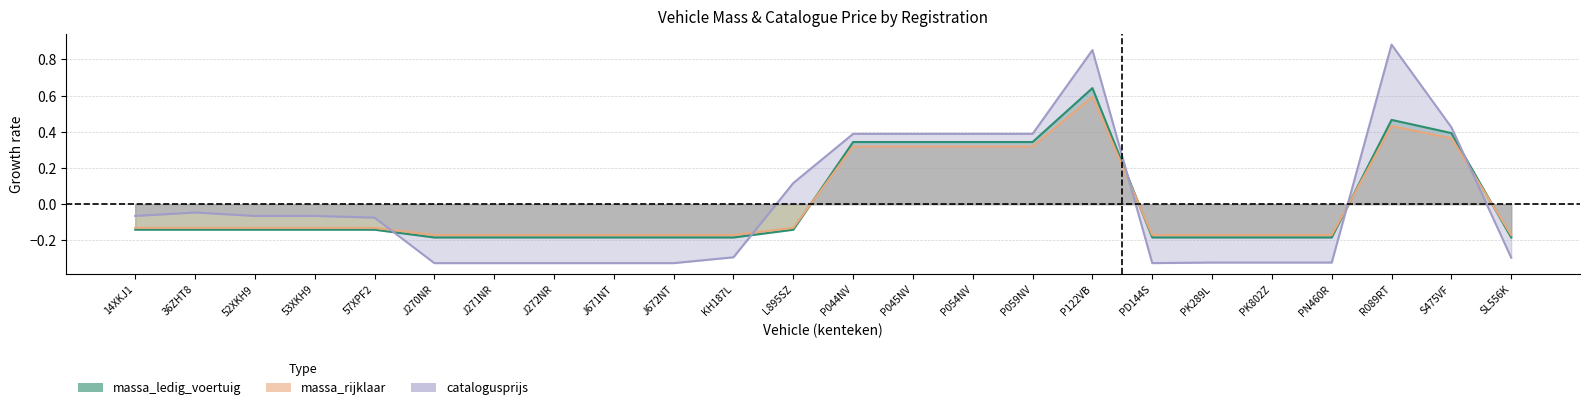

At which category is the sum across all series the highest?

P122VB